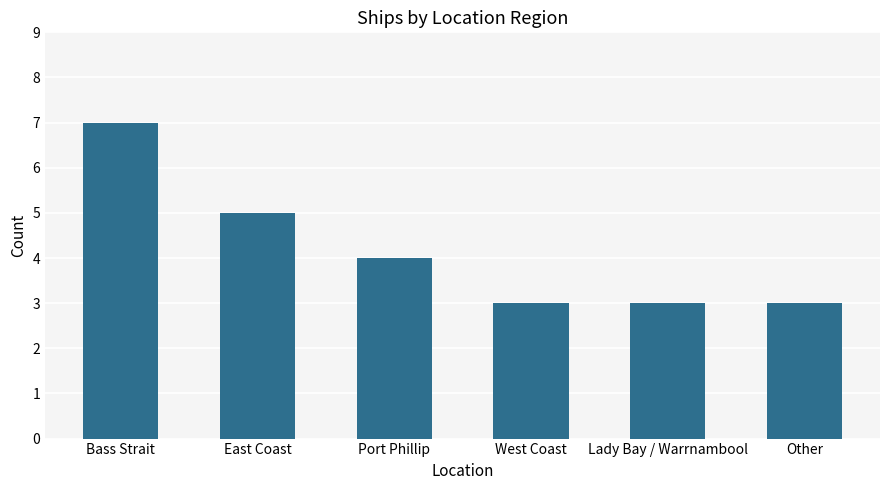

At which label does the data first exceed 4?

Bass Strait